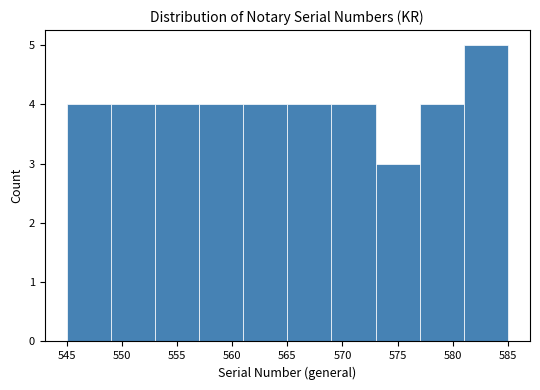

Reading left to right, list every bar in this chart as the range it spans on the x-axis followed by its height. The values are not printed on the chart, so give them approximately, as read against the axis.

545 to 549: 4
549 to 553: 4
553 to 557: 4
557 to 561: 4
561 to 565: 4
565 to 569: 4
569 to 573: 4
573 to 577: 3
577 to 581: 4
581 to 585: 5